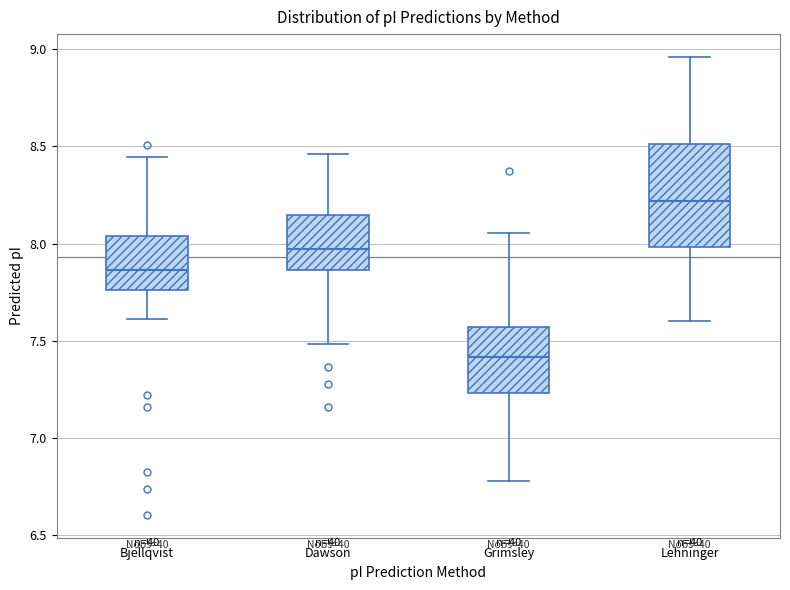

Where is the lower edge of the box for Bjellqvist on the y-axis? The values are not printed on the chart, so give them approximately, as read against the axis.

7.75